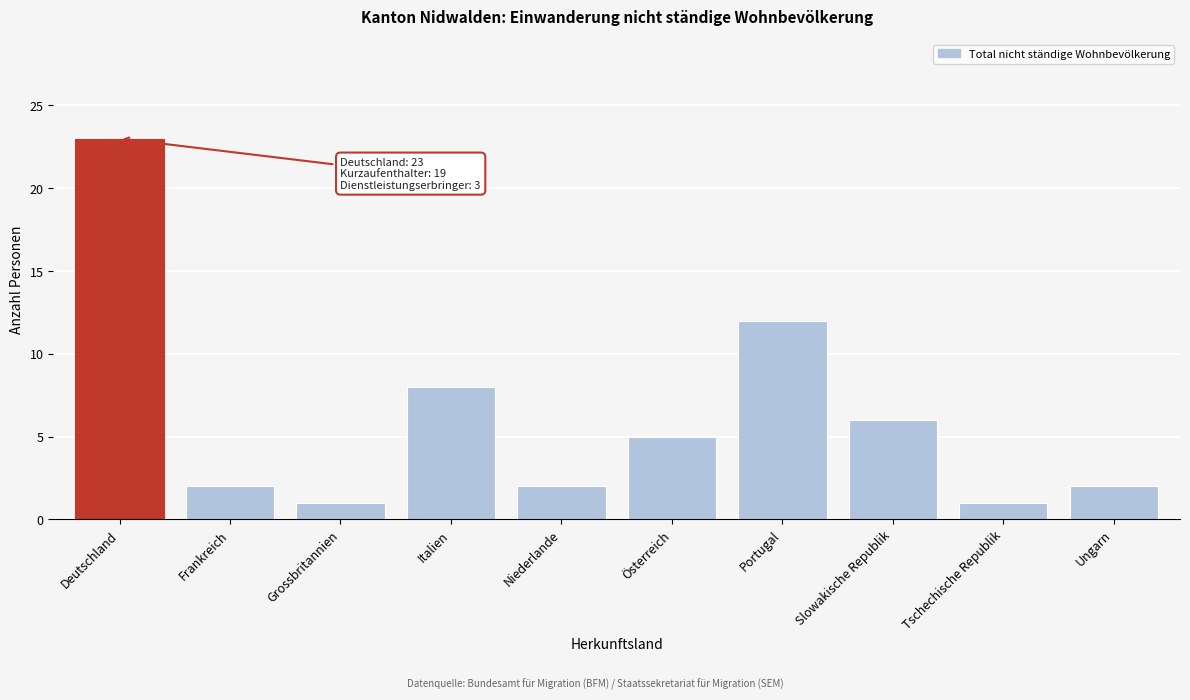

Reading left to right, transcribe all the data shown in this chart.

Deutschland=23	Frankreich=2	Grossbritannien=1	Italien=8	Niederlande=2	Österreich=5	Portugal=12	Slowakische Republik=6	Tschechische Republik=1	Ungarn=2